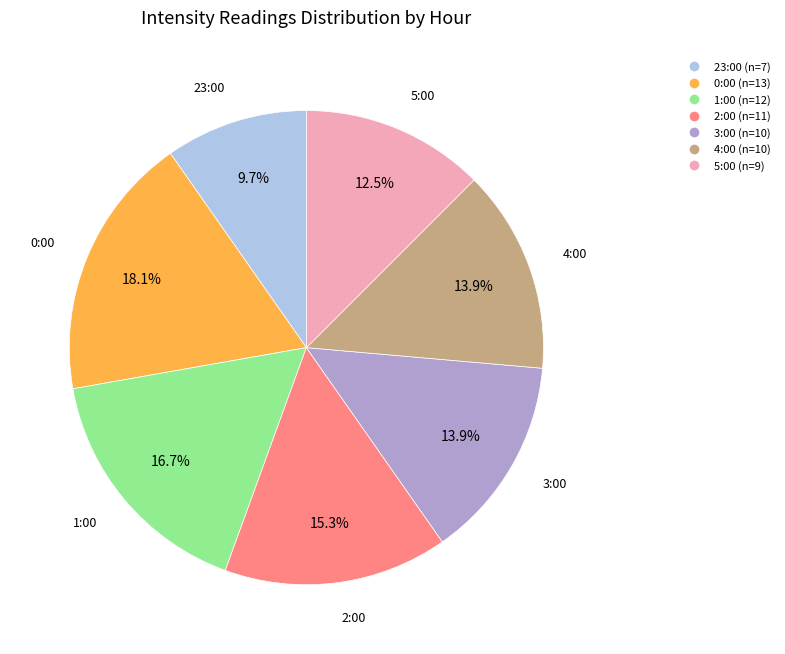

Does any single category account for the majority?

No